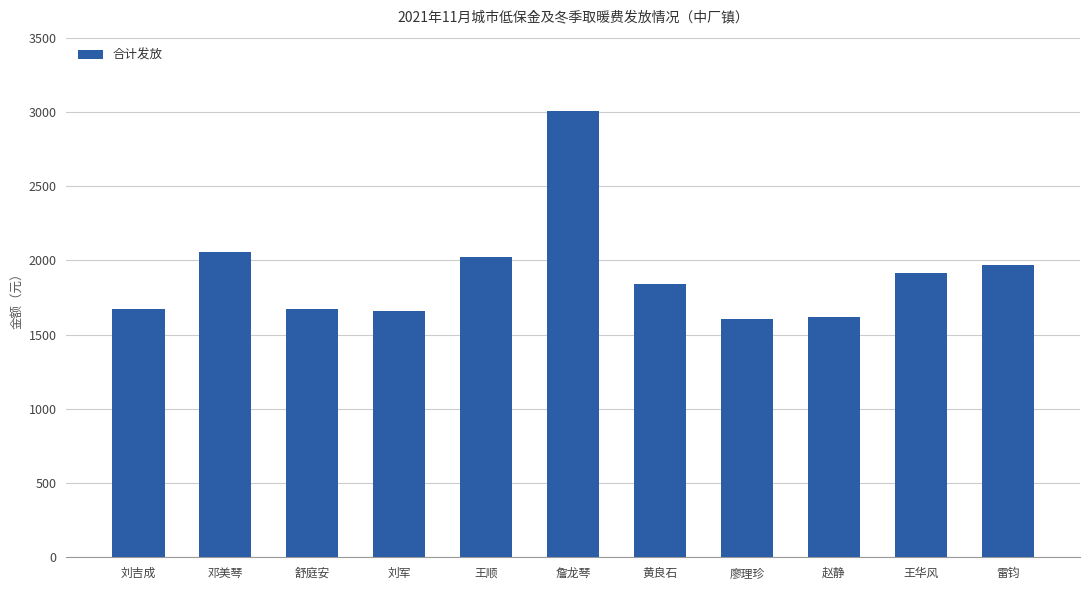

Read the value at 廖理珍.

1605